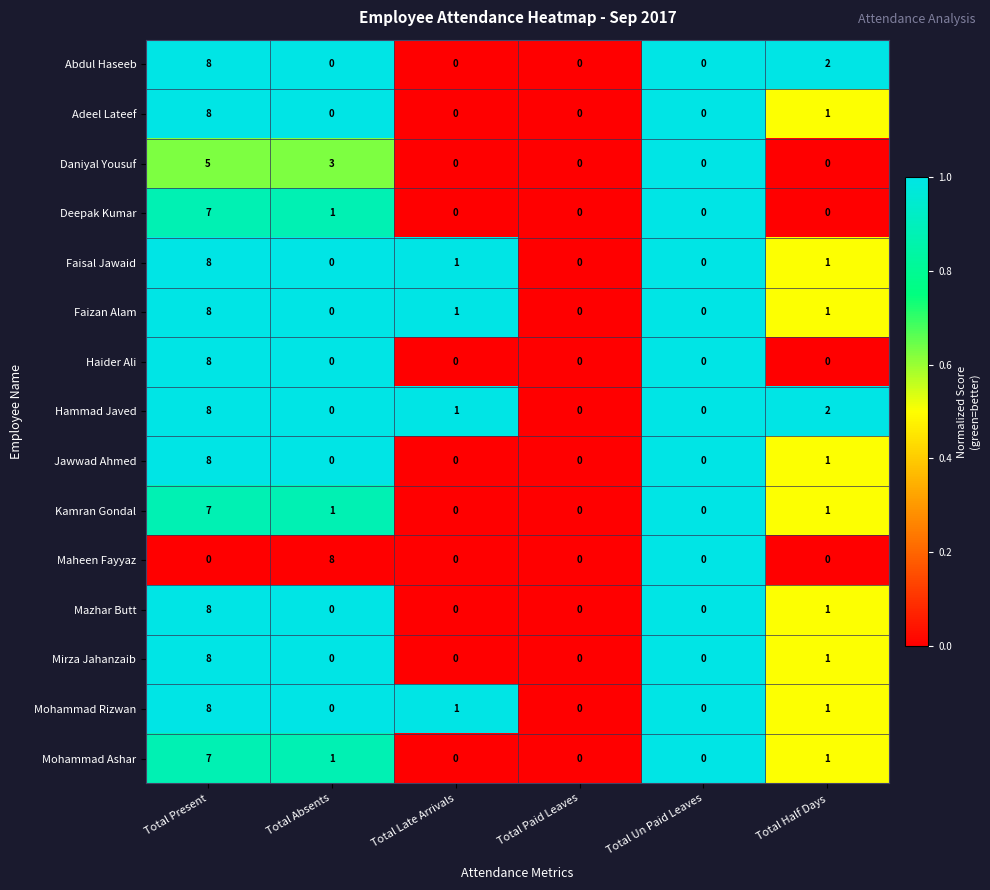

The value of Maheen Fayyaz at Total Absents is 8. True or false?

True